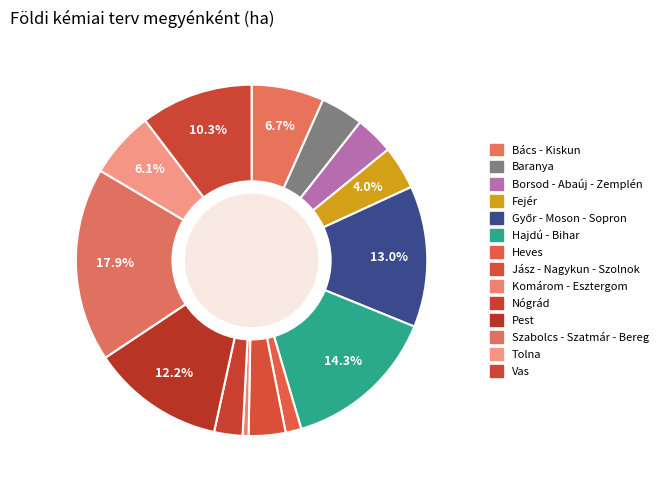

Which slice is the largest?

Szabolcs - Szatmár - Bereg